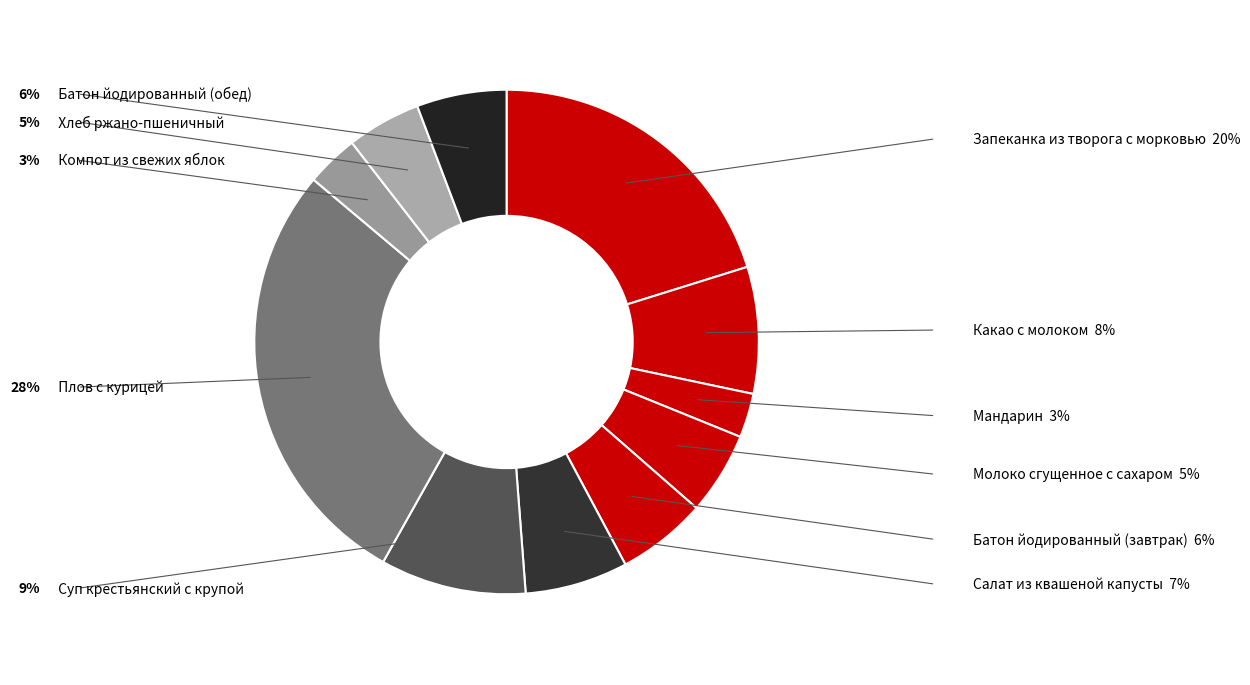

Rank the categories by value from lowest to highest.

Мандарин, Компот из свежих яблок, Хлеб ржано-пшеничный, Молоко сгущенное с сахаром, Батон йодированный (завтрак), Батон йодированный (обед), Салат из квашеной капусты, Какао с молоком, Суп крестьянский с крупой, Запеканка из творога с морковью, Плов с курицей